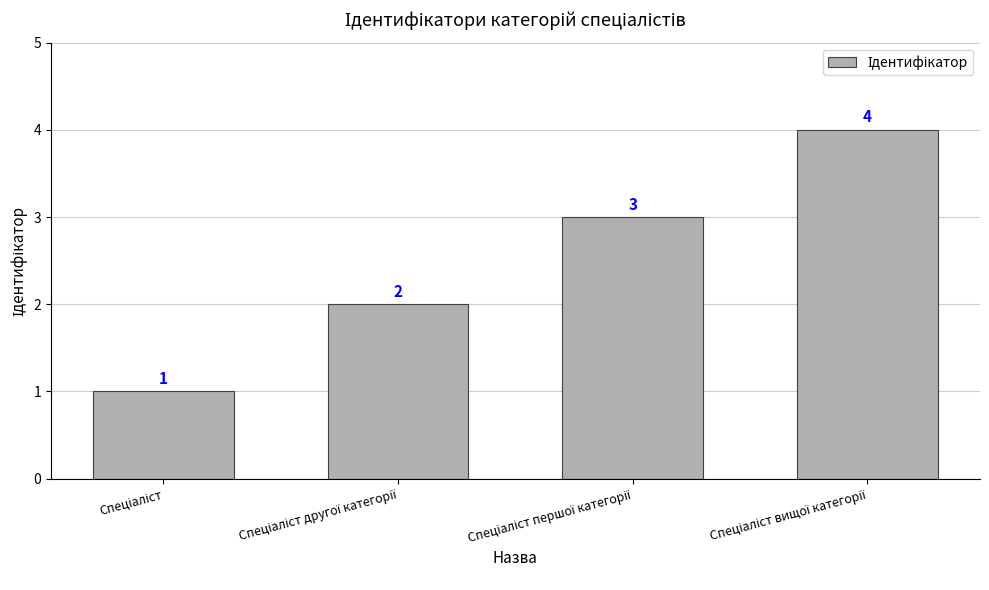

What is the difference between the maximum and minimum values?

3